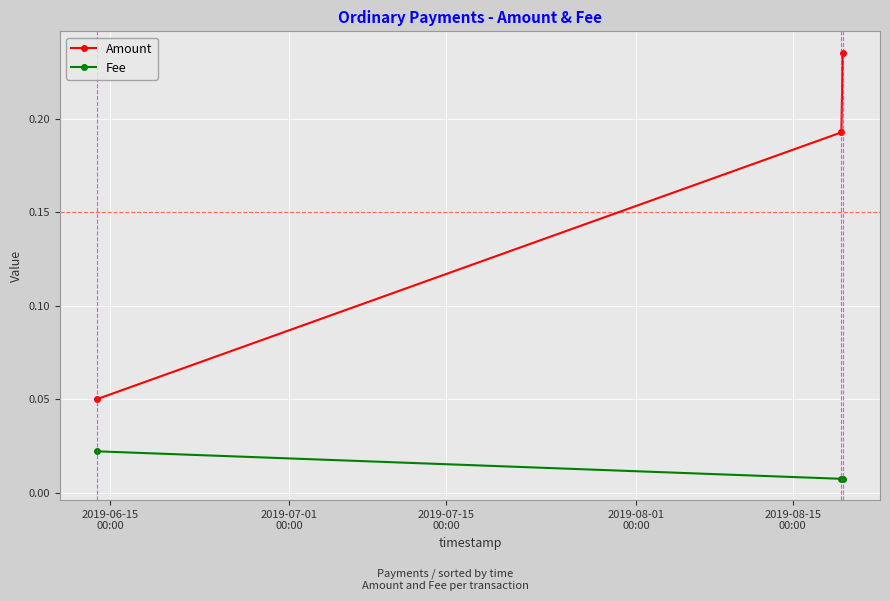

At how many categories does at least one series exceed 0?

3